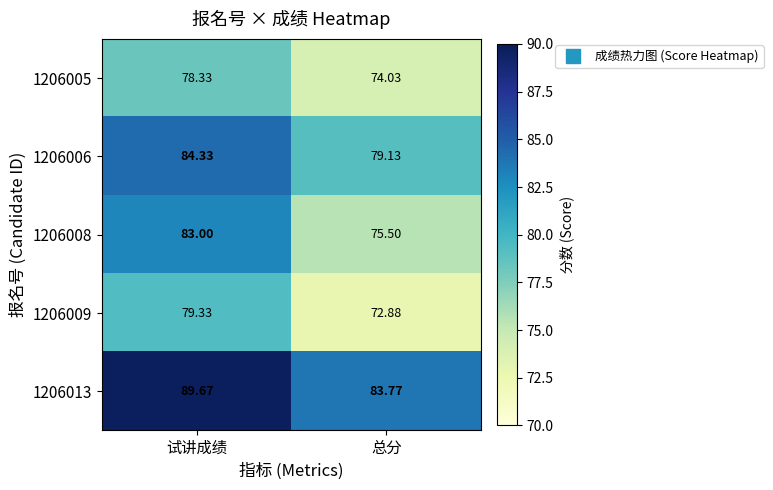

At which category is the sum across all series the highest?

试讲成绩